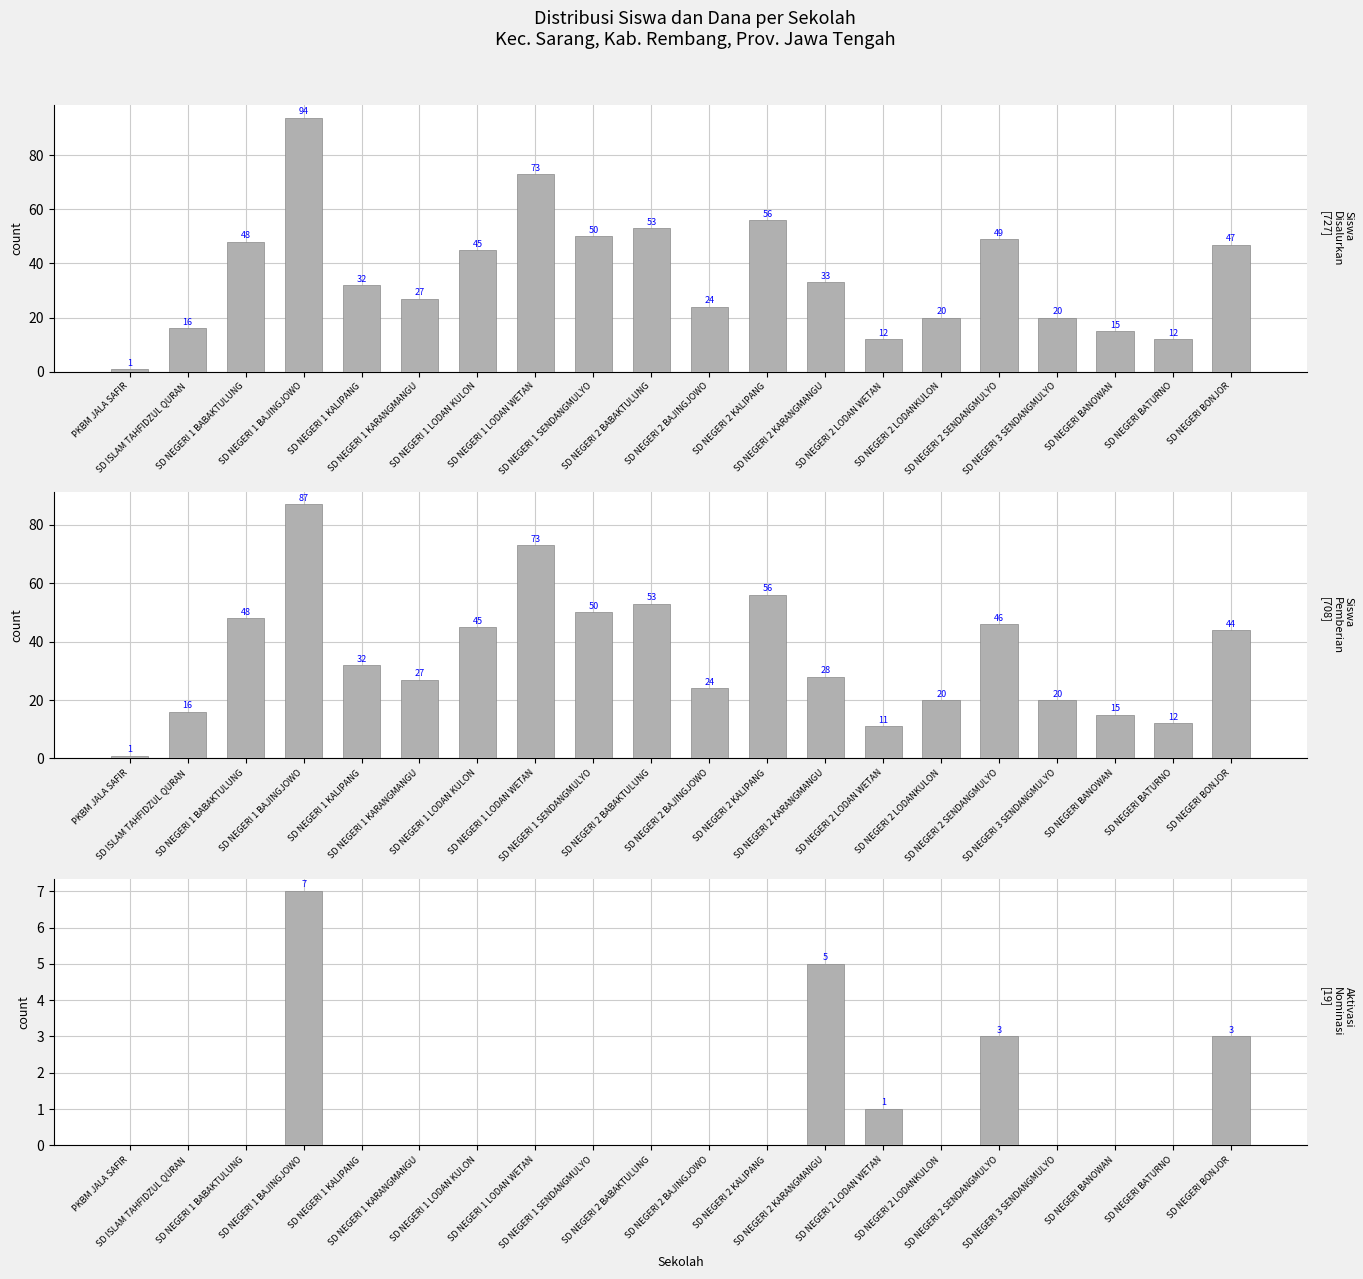

What is the spread (max minus min) of values at SD NEGERI 2 LODAN WETAN?

11